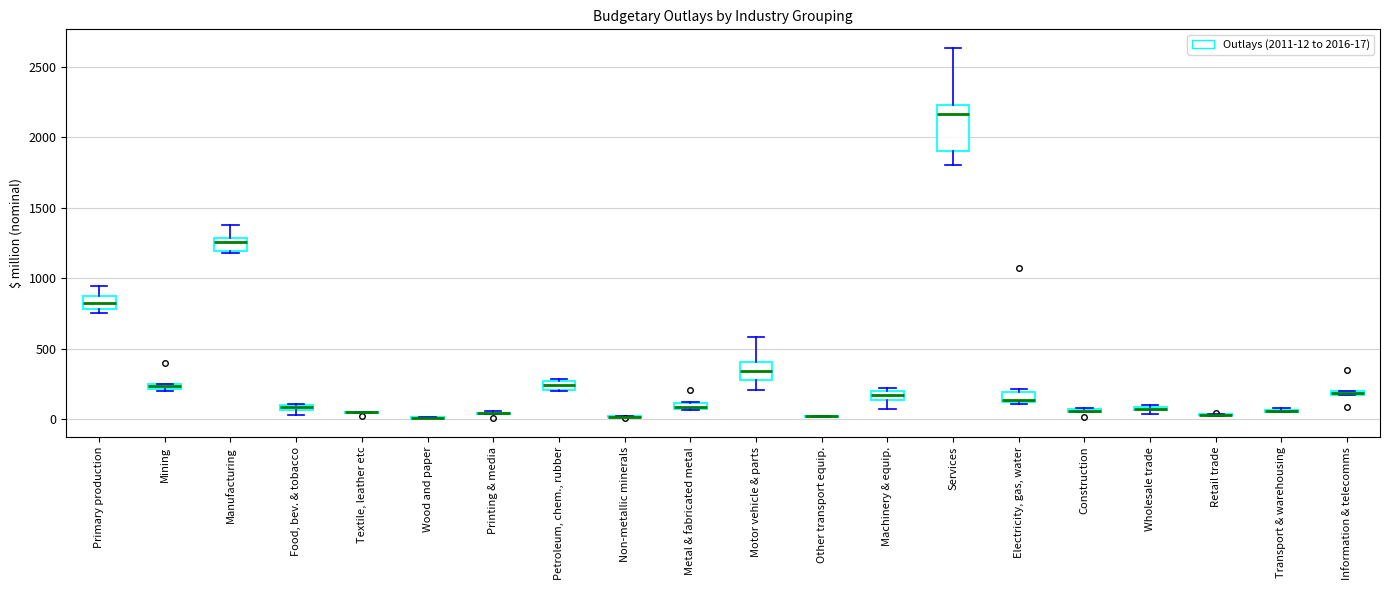

Which box is the tallest, from its lower edge to its upper edge?

Services